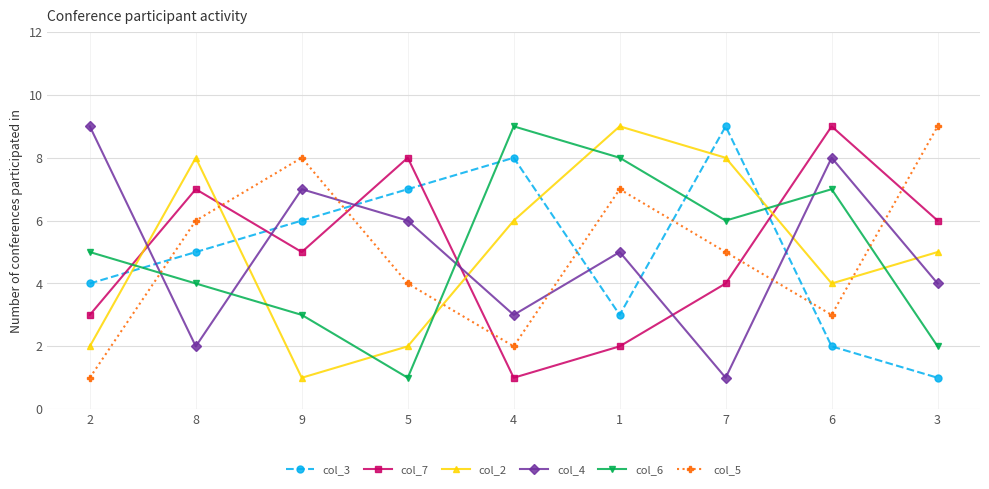

How many interior local valleys does the col_3 series have?

1